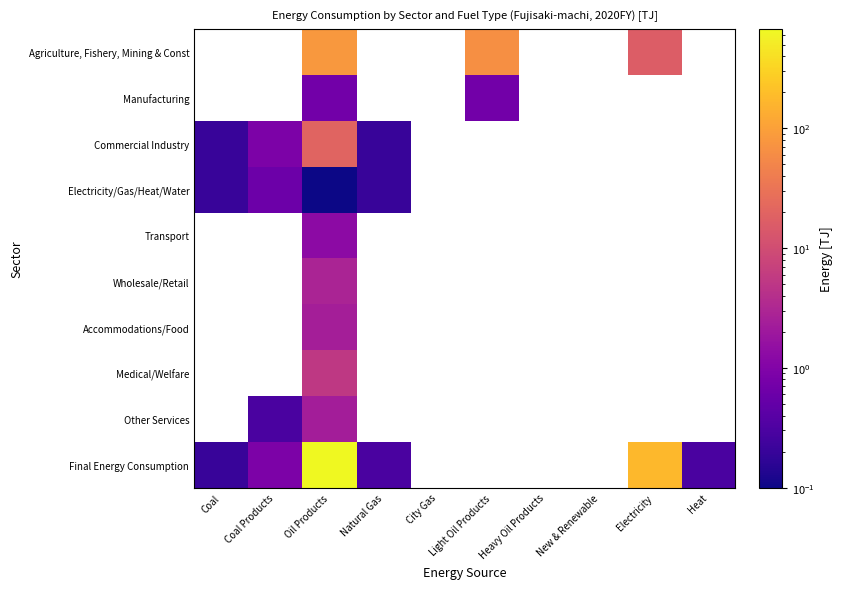

The Medical/Welfare series shows 1.1 at Oil Products. True or false?

False